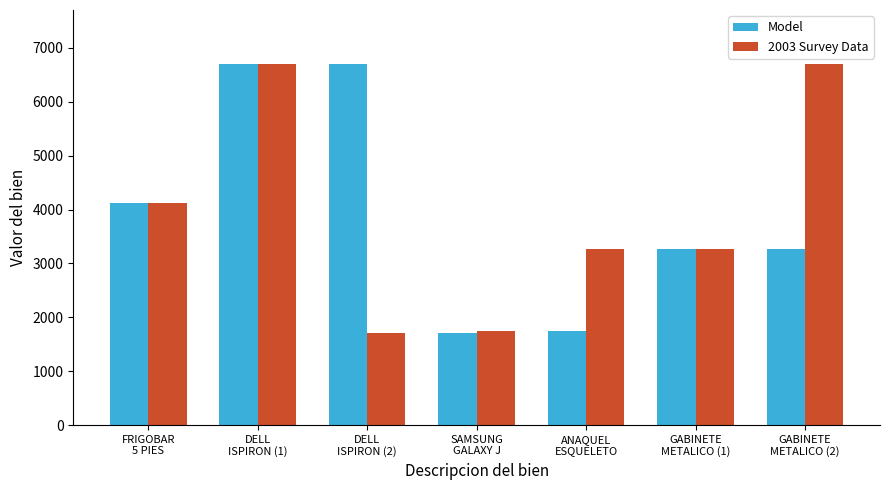

Between FRIGOBAR
5 PIES and DELL
ISPIRON (2), which series saw the biggest shift?

Model